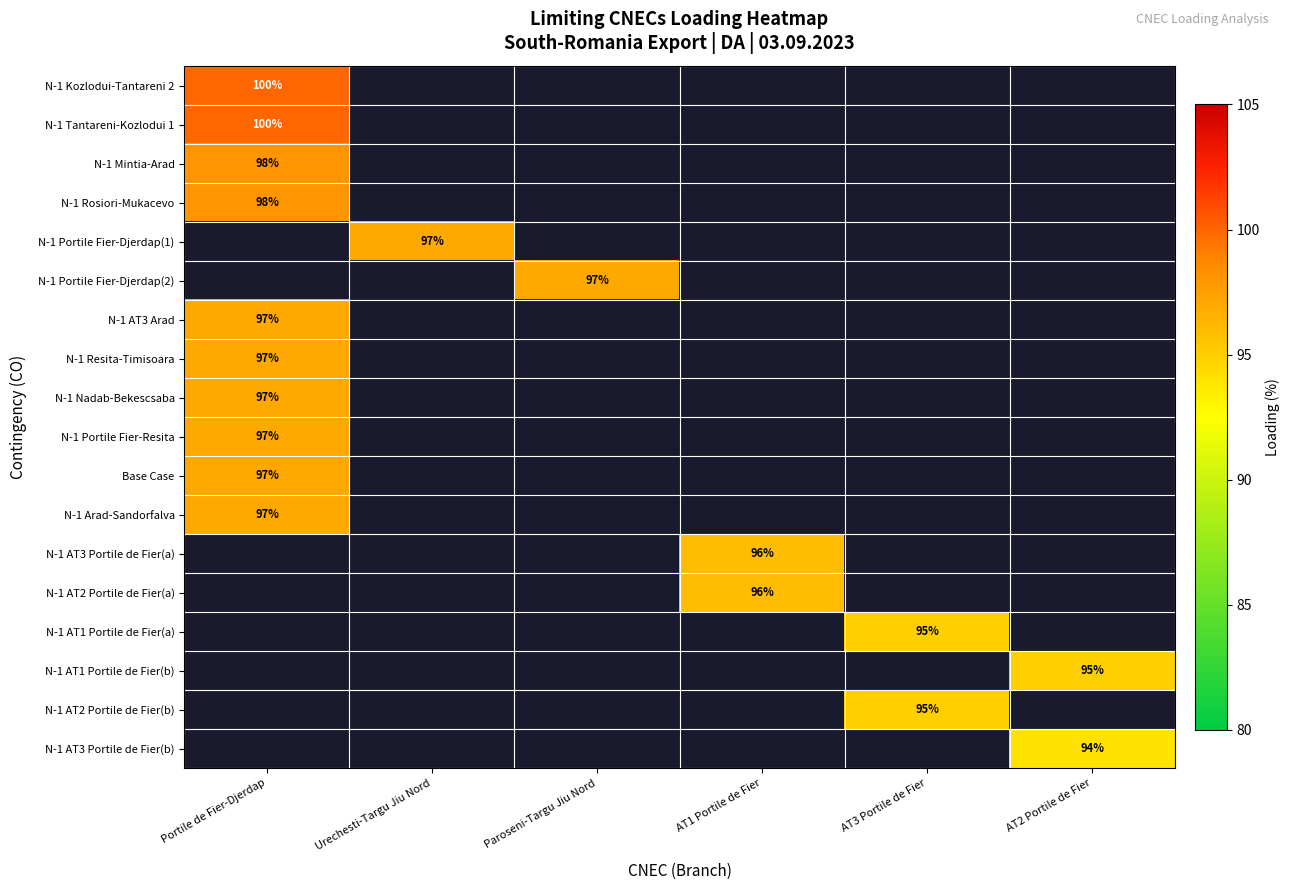

The Base Case series shows 43 at Portile de Fier-Djerdap. True or false?

False